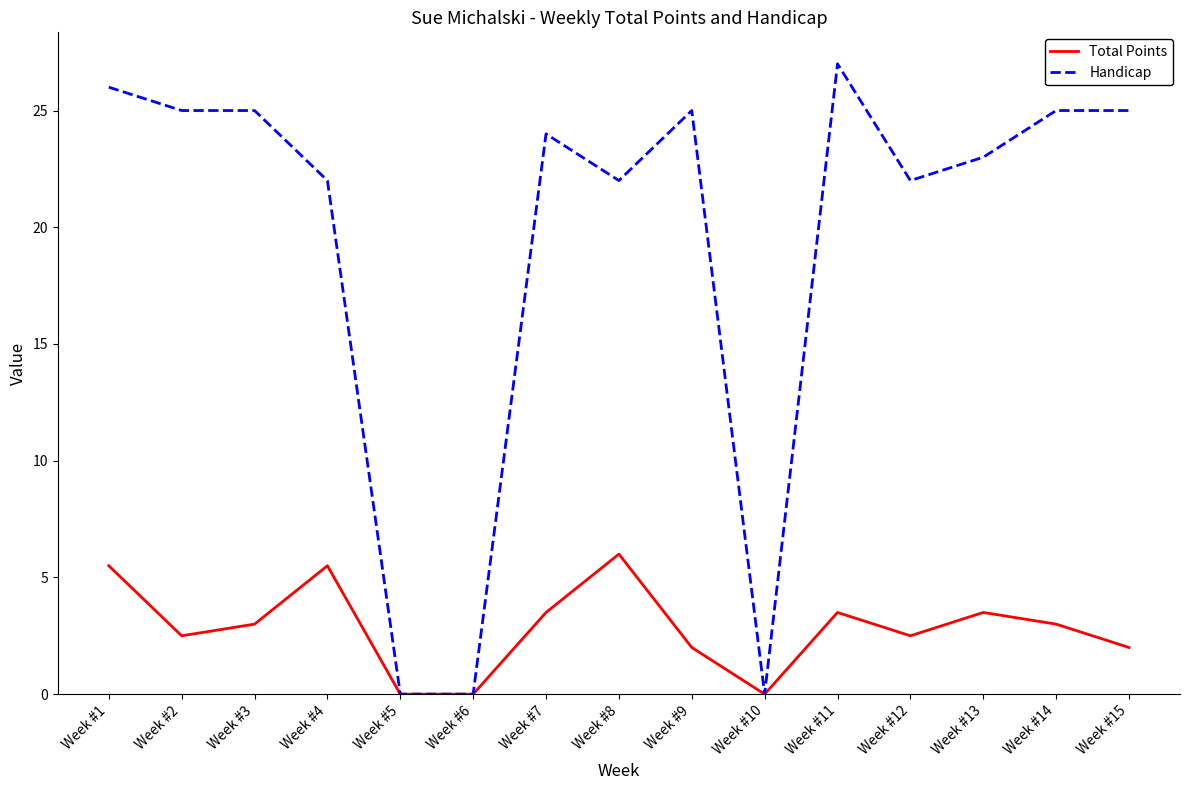

Which series has the largest range (max minus min)?

Handicap